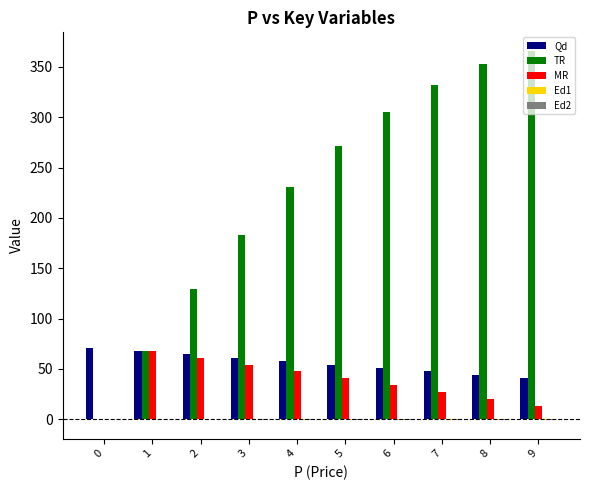

Which series has the largest total across all categories?

TR